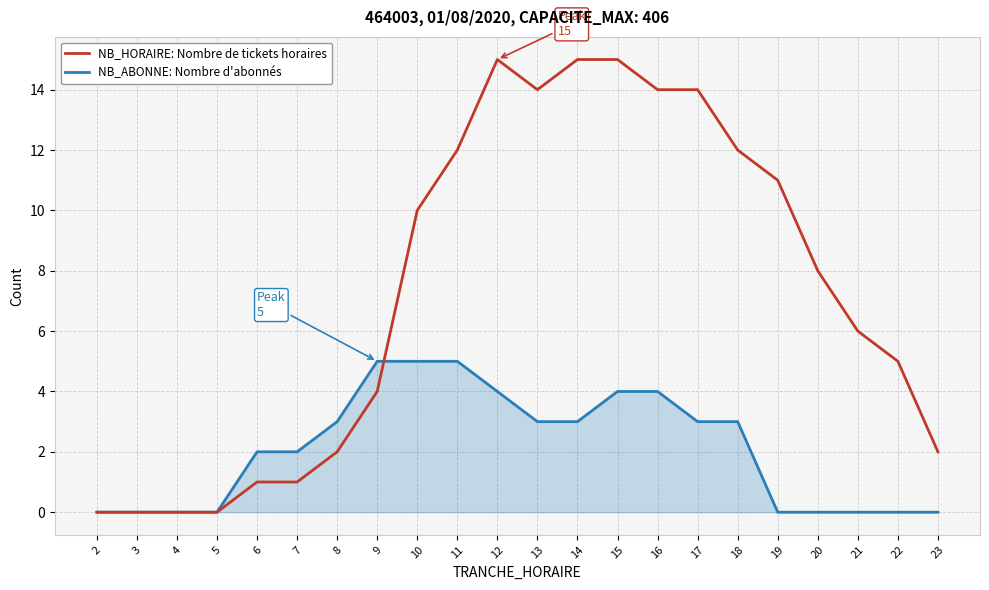

The NB_HORAIRE: Nombre de tickets horaires series shows 12 at 18. True or false?

True